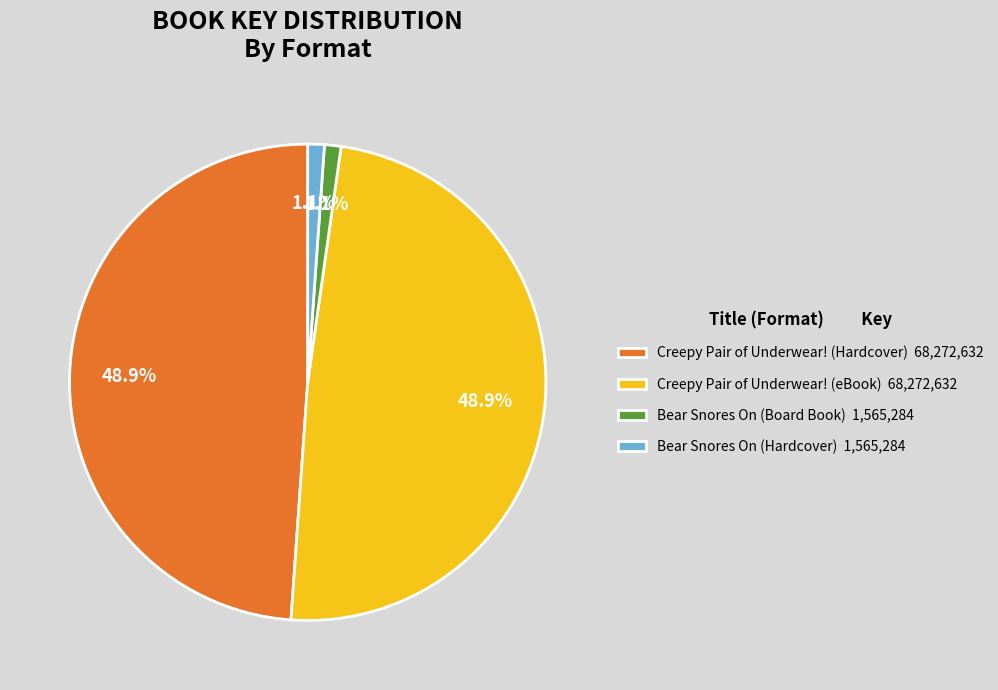

Does Bear Snores On (Board Book) 1,565,284 account for over 50% of the chart?

No